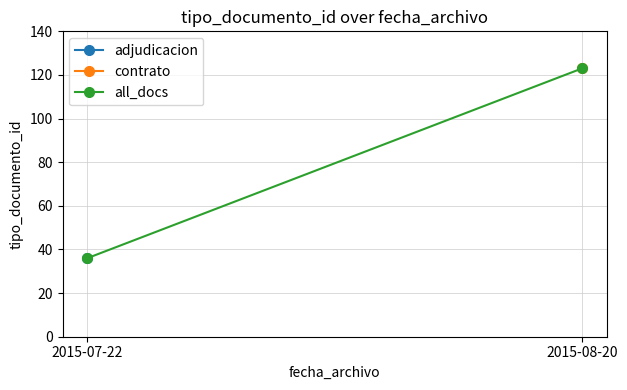

The value at 2015-08-20 is 165. True or false?

False